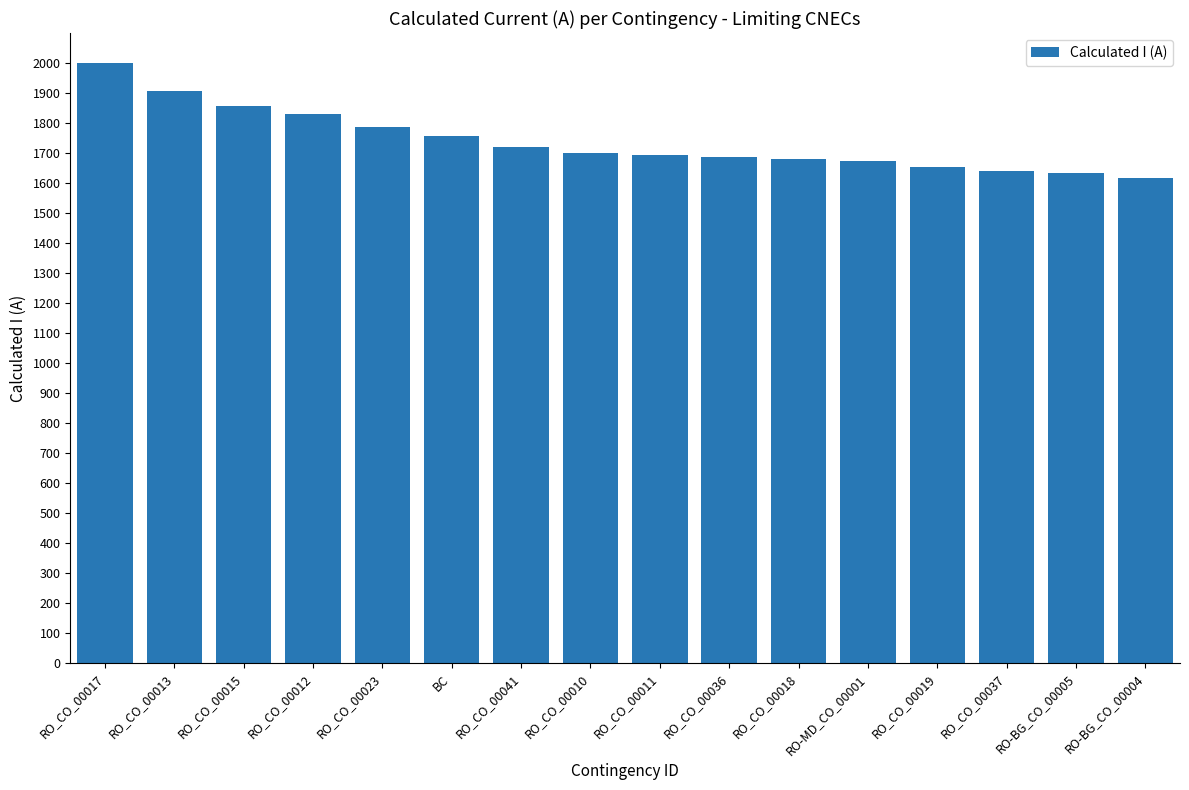

Which label corresponds to the largest value in the chart?

RO_CO_00017